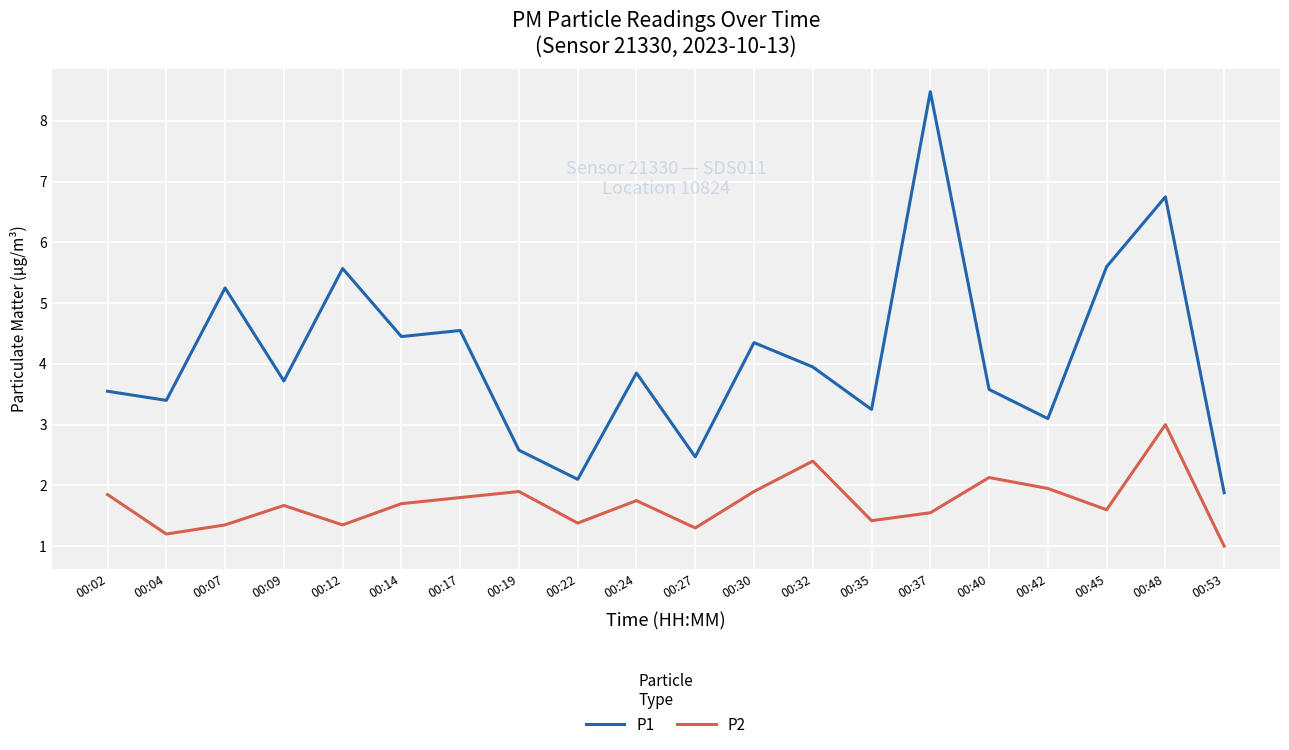

What is the difference between the P2 values at 00:42 and 00:12?

0.6